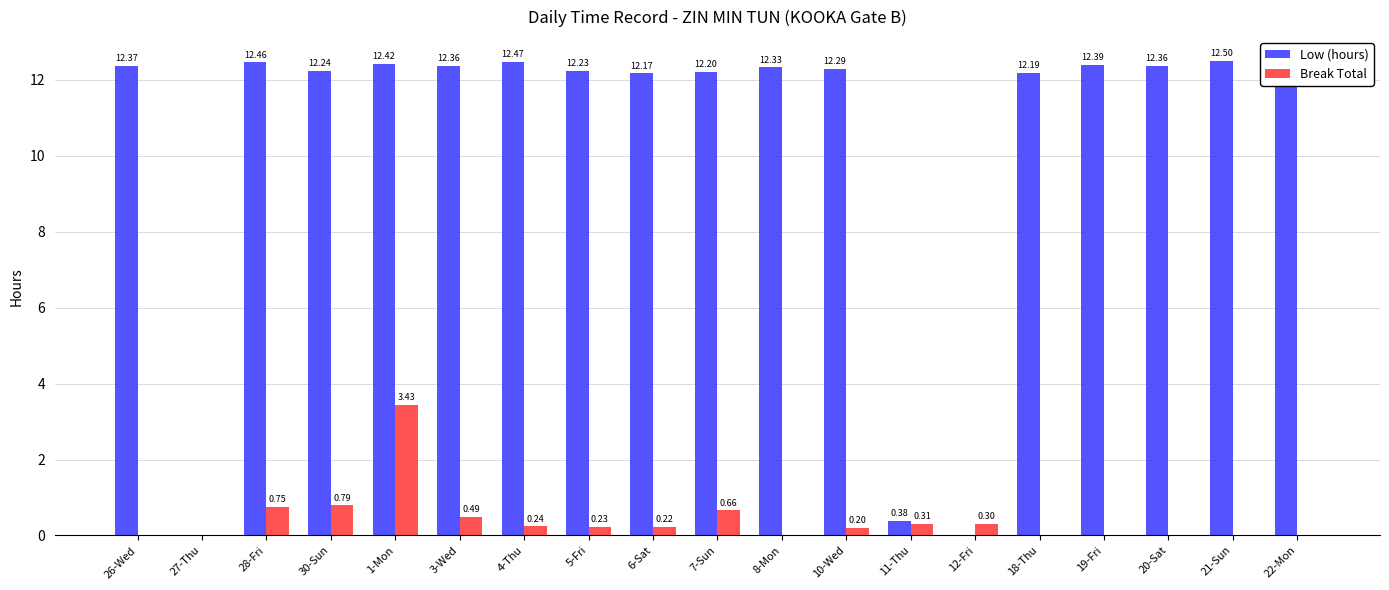

At which category is the sum across all series the highest?

1-Mon